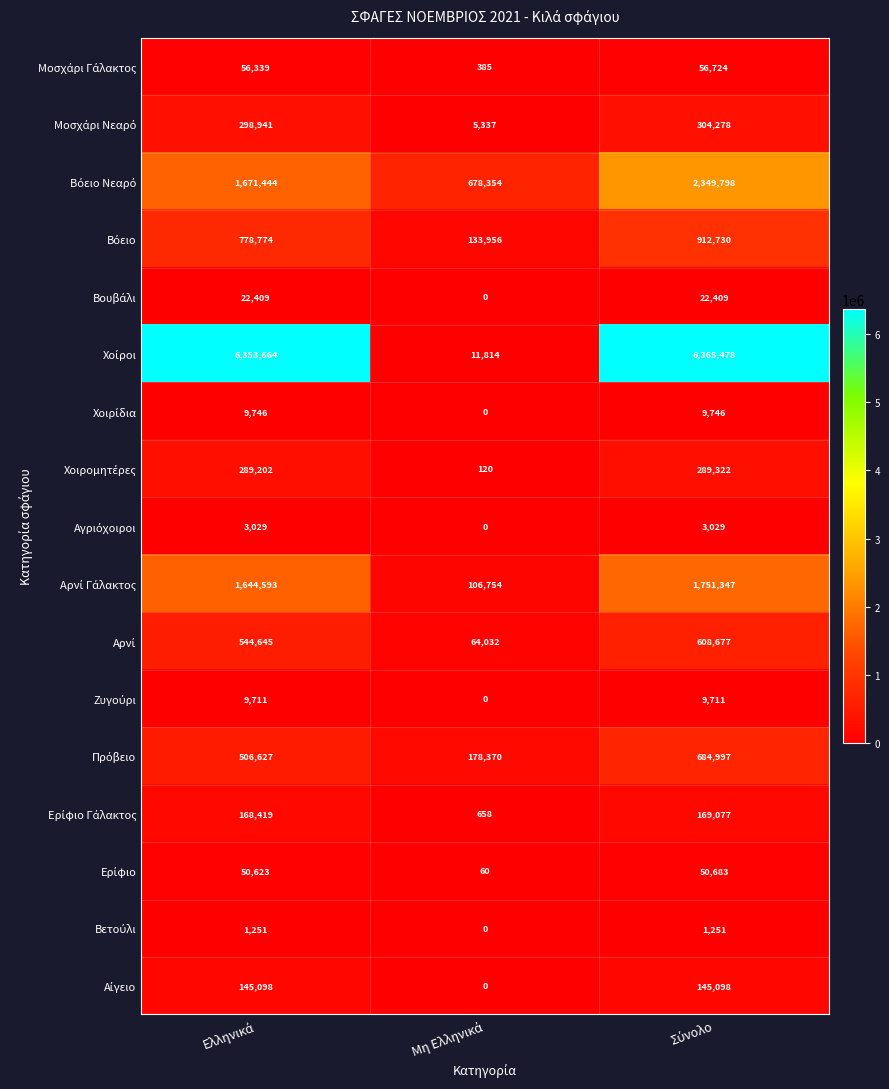

At which category is the sum across all series the highest?

Σύνολο